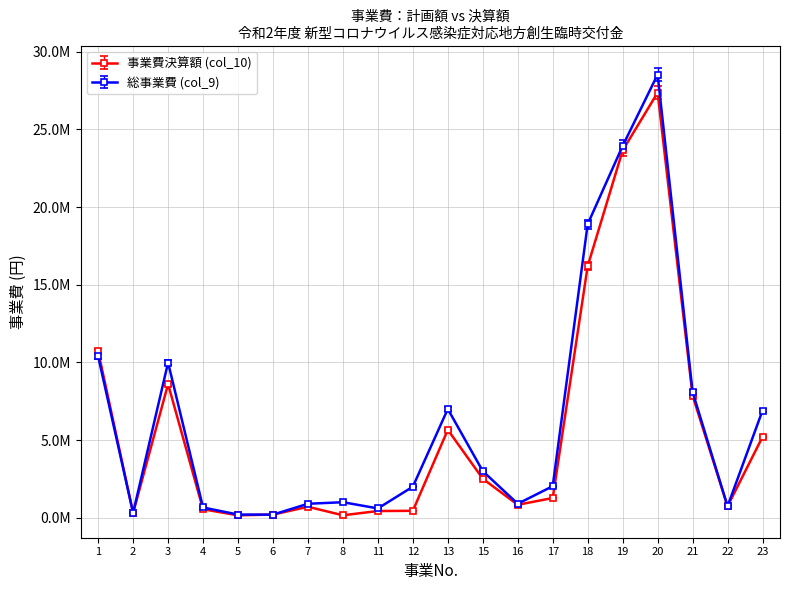

What is the total value across all series at 13?

12660000